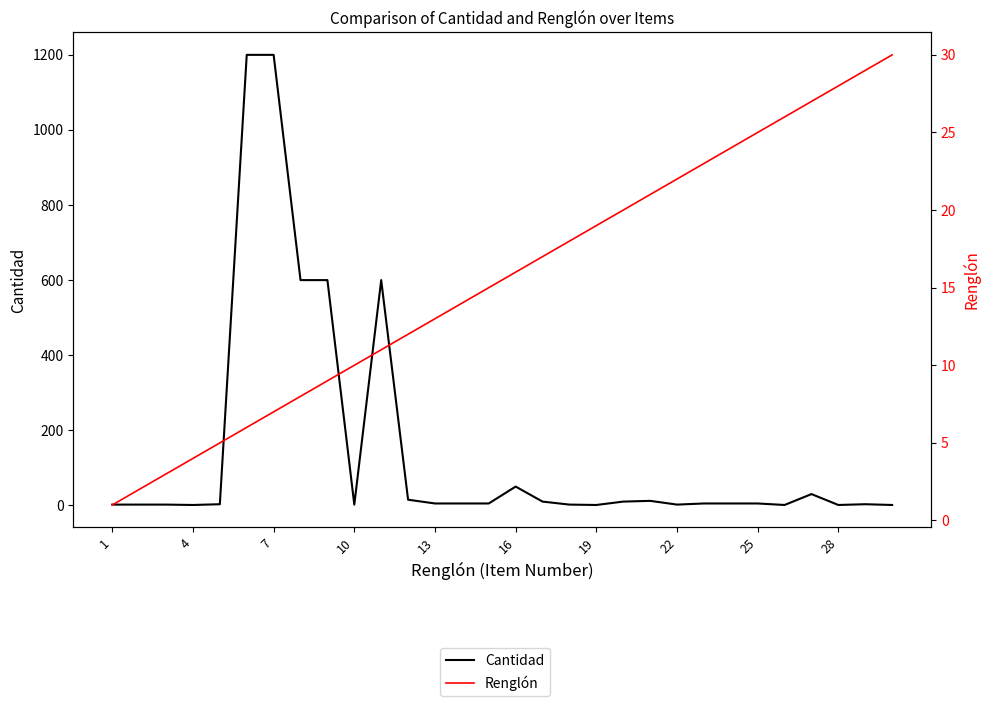

Rank the series by their maximum value, from lowest to highest.

Renglón, Cantidad